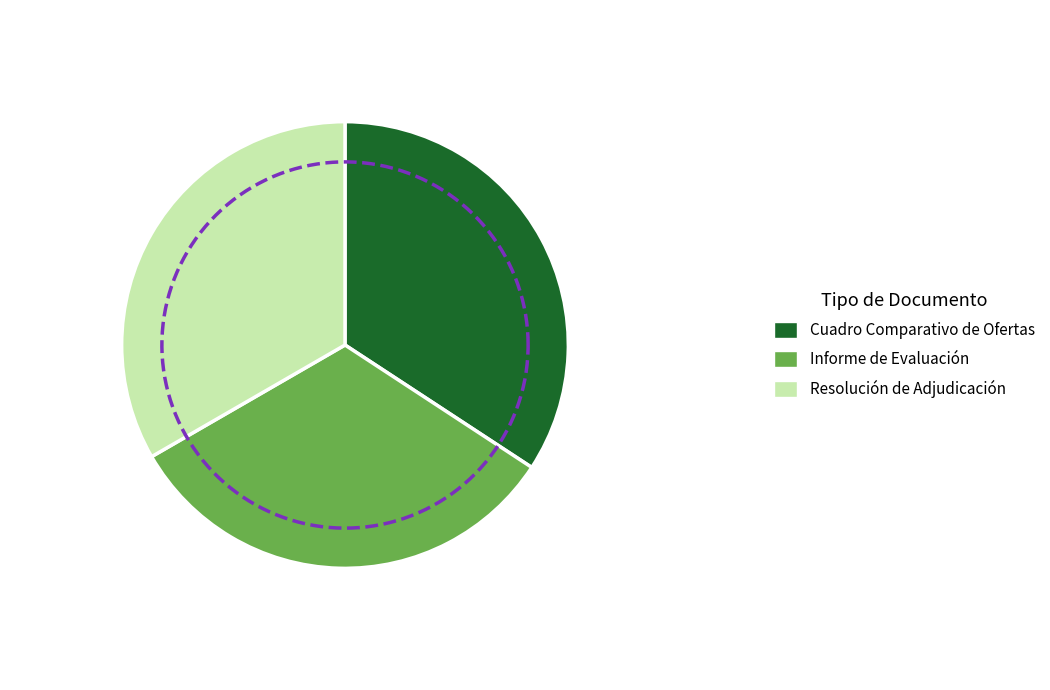

Between Cuadro Comparativo de Ofertas and Resolución de Adjudicación, which is larger?

Cuadro Comparativo de Ofertas